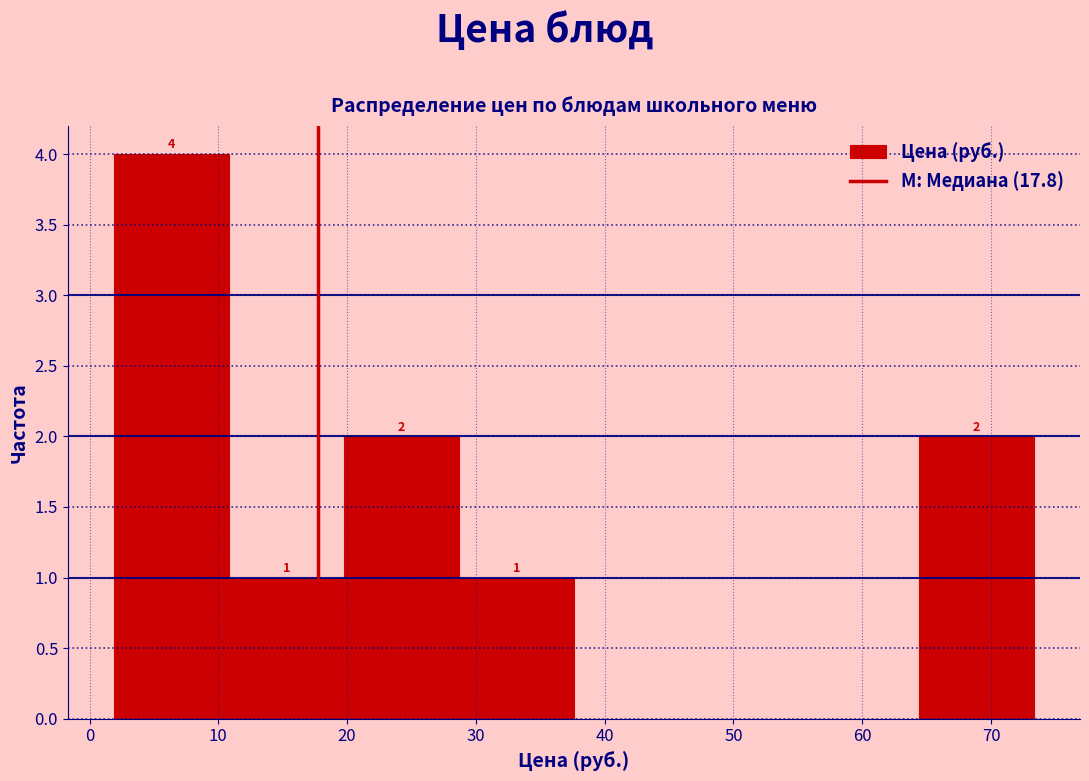

Over which range of the x-axis is the bar tallest?

2 to 11